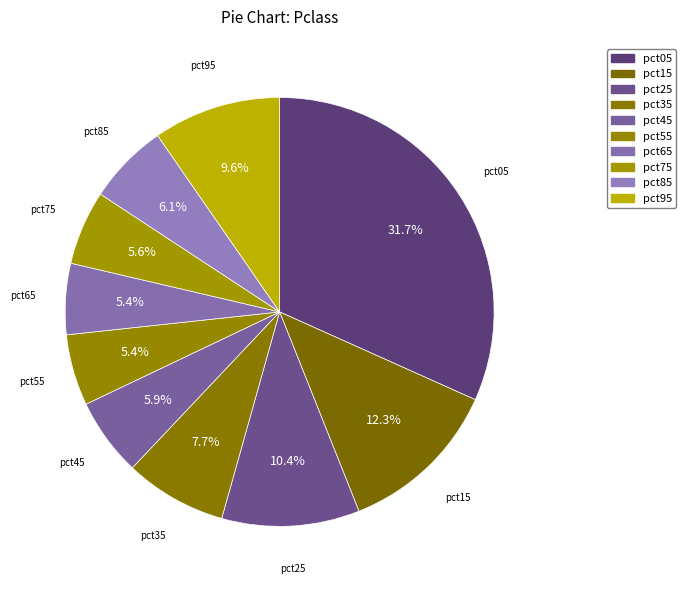

Does pct15 account for over 50% of the chart?

No